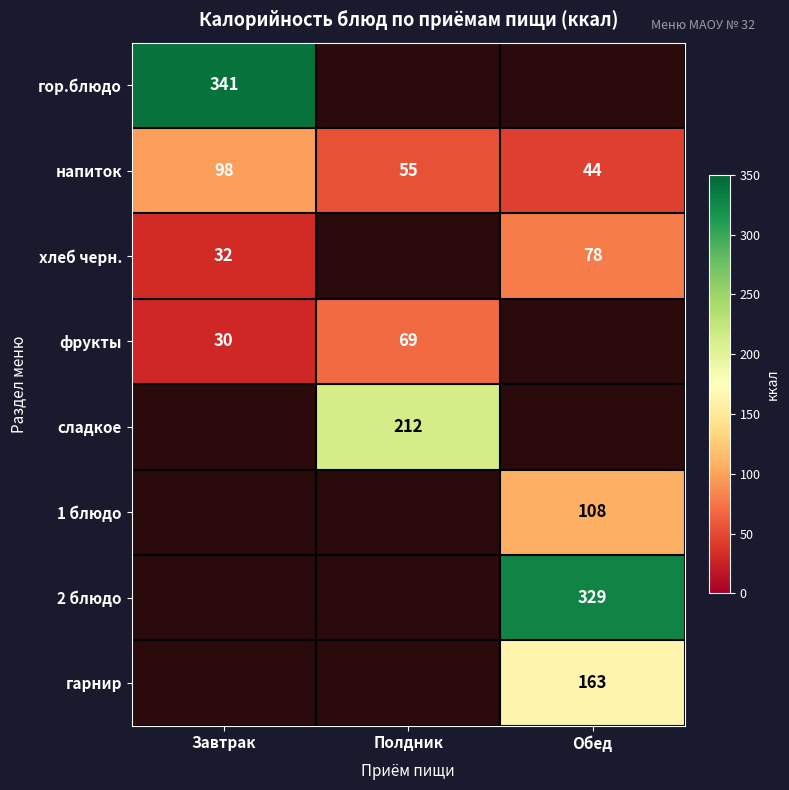

What is the minimum value for напиток?

44